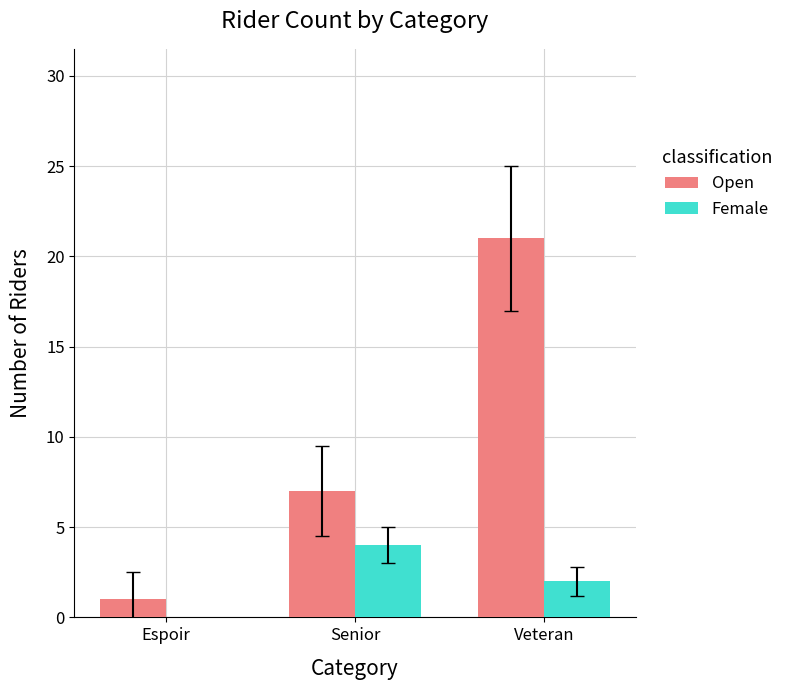

What is the maximum value shown in the chart?

21